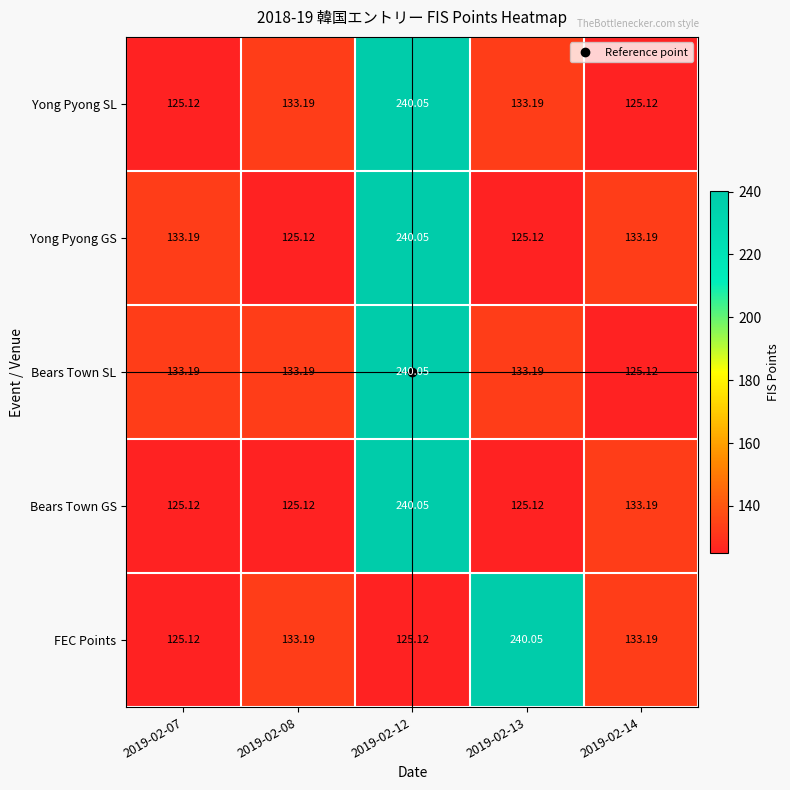

Which series has the largest total across all categories?

Bears Town SL